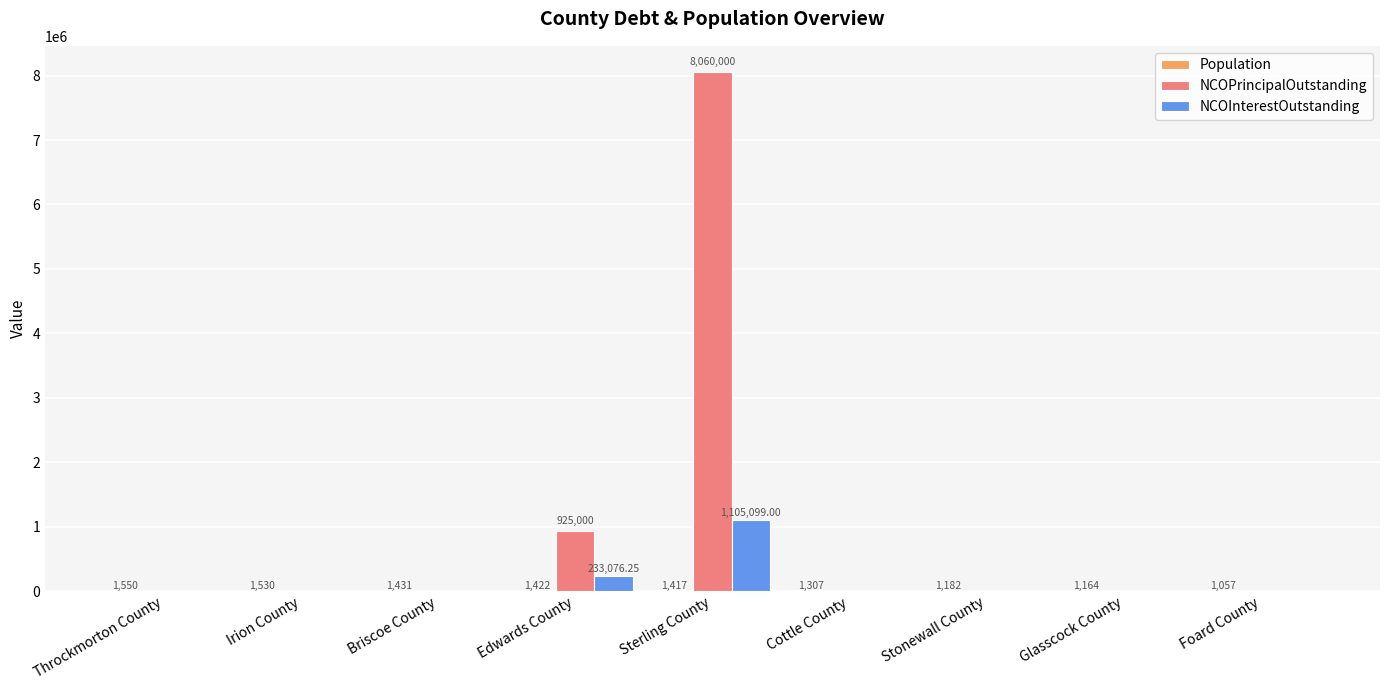

Which series has the largest total across all categories?

NCOPrincipalOutstanding